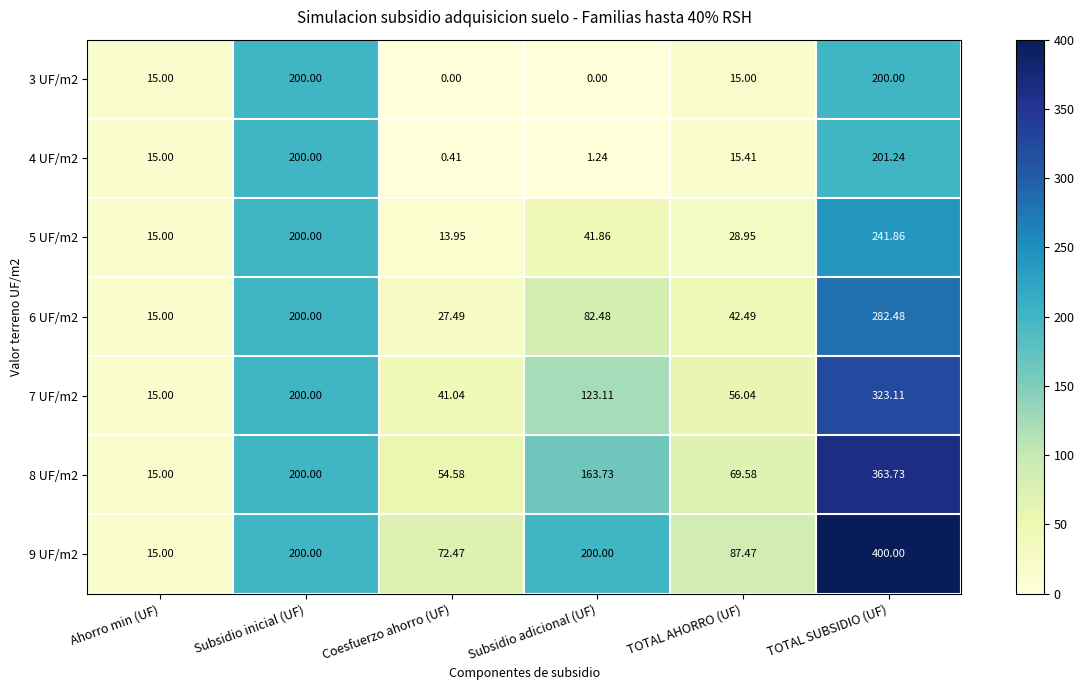

At Coesfuerzo ahorro (UF), list the series in order from smallest to largest.

3 UF/m2, 4 UF/m2, 5 UF/m2, 6 UF/m2, 7 UF/m2, 8 UF/m2, 9 UF/m2